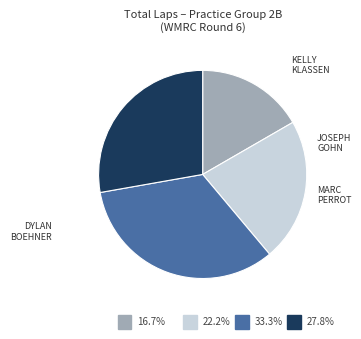

Is there a majority slice in this chart?

No